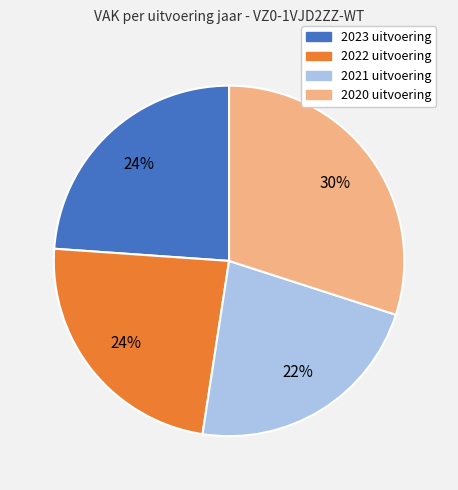

How many slices are in this pie chart?

4